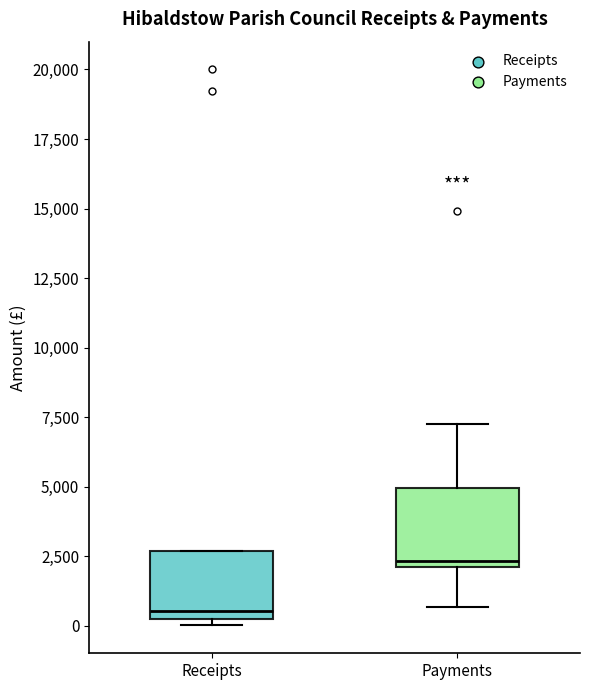

Where is the lower edge of the box for Payments on the y-axis? The values are not printed on the chart, so give them approximately, as read against the axis.

2000